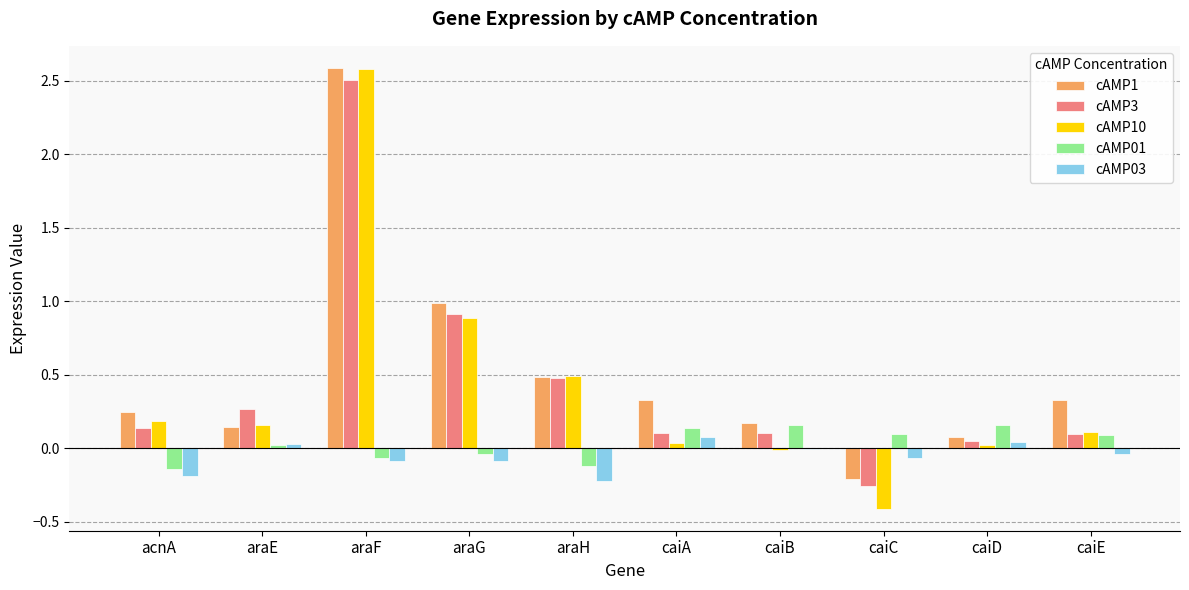

What is the highest value of the cAMP3 series?

2.5